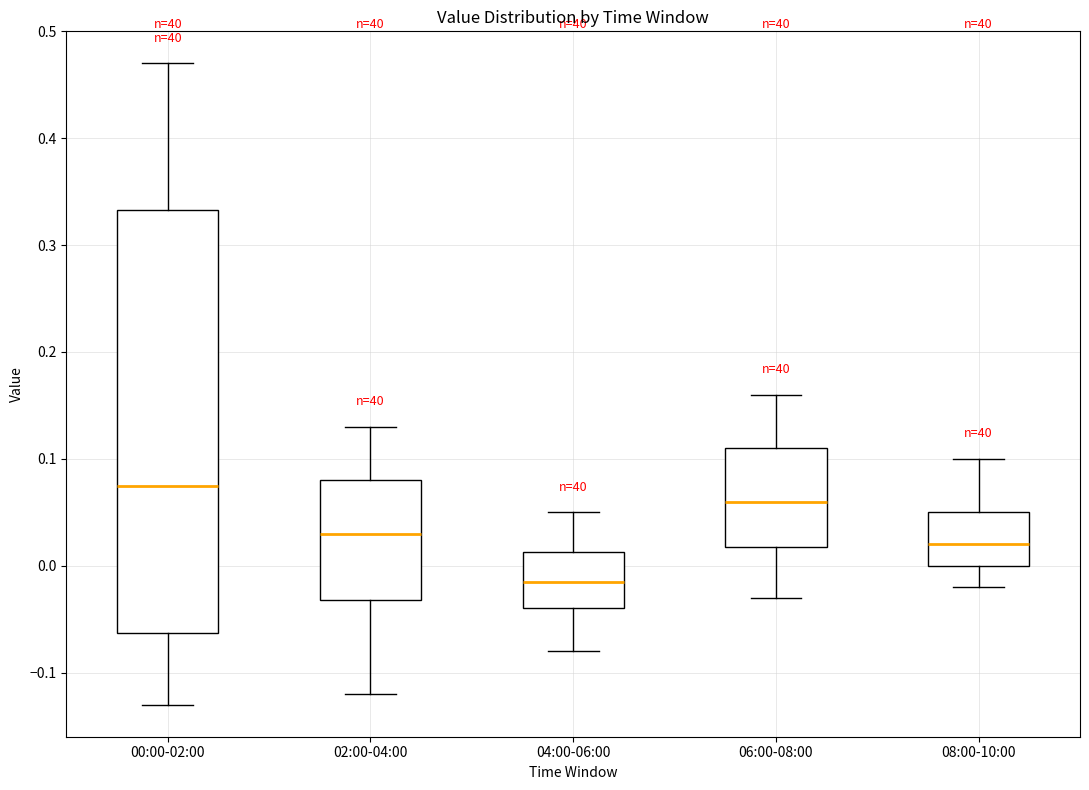

Reading left to right, read every box against the y-axis: the position of its median line, the range the box covers, and the ends of its whiskers. The values are not printed on the chart, so give them approximately, as read against the axis.

00:00-02:00: median 0.08, box -0.06 to 0.33, whiskers -0.13 to 0.47
02:00-04:00: median 0.03, box -0.03 to 0.08, whiskers -0.12 to 0.13
04:00-06:00: median -0.01, box -0.04 to 0.01, whiskers -0.08 to 0.05
06:00-08:00: median 0.06, box 0.02 to 0.11, whiskers -0.03 to 0.16
08:00-10:00: median 0.02, box 0.00 to 0.05, whiskers -0.02 to 0.10